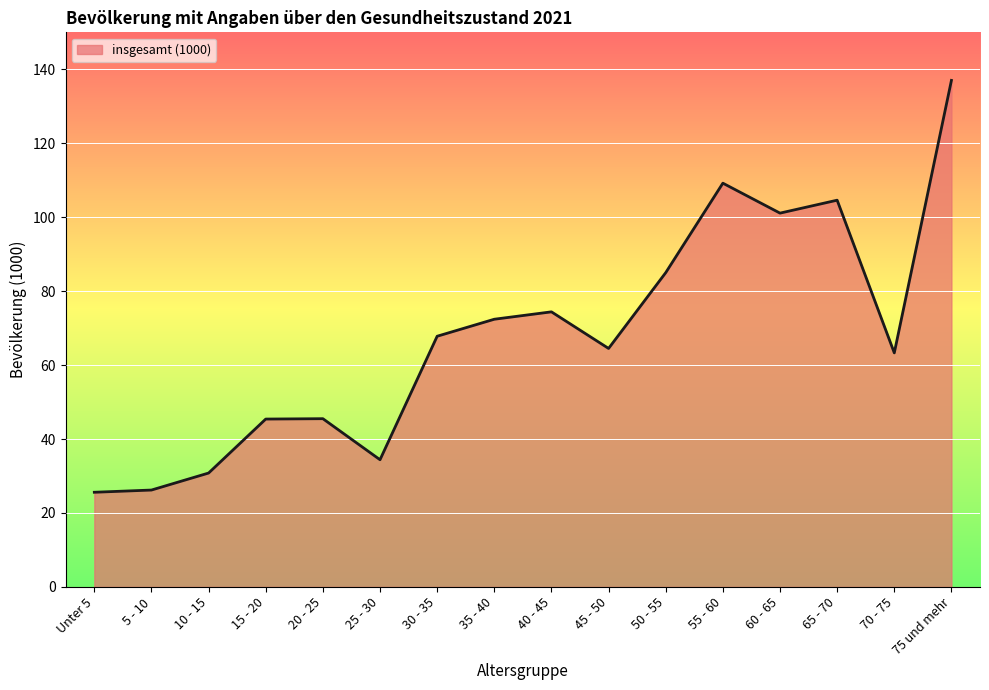

What position from the right is 15 - 20?

13